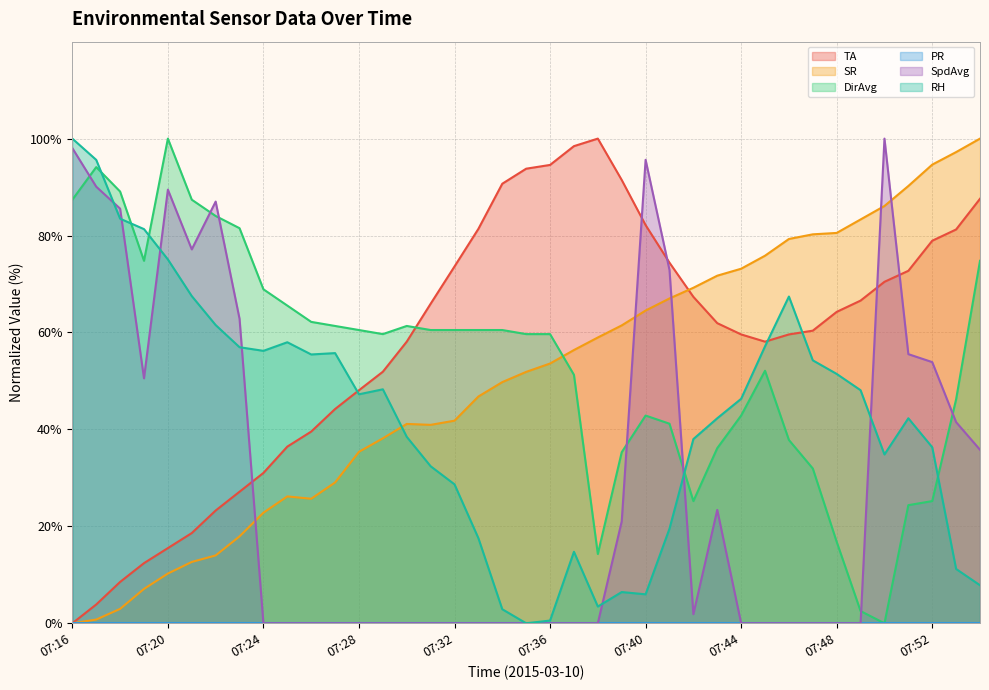

What is the greatest value displayed?

100.0